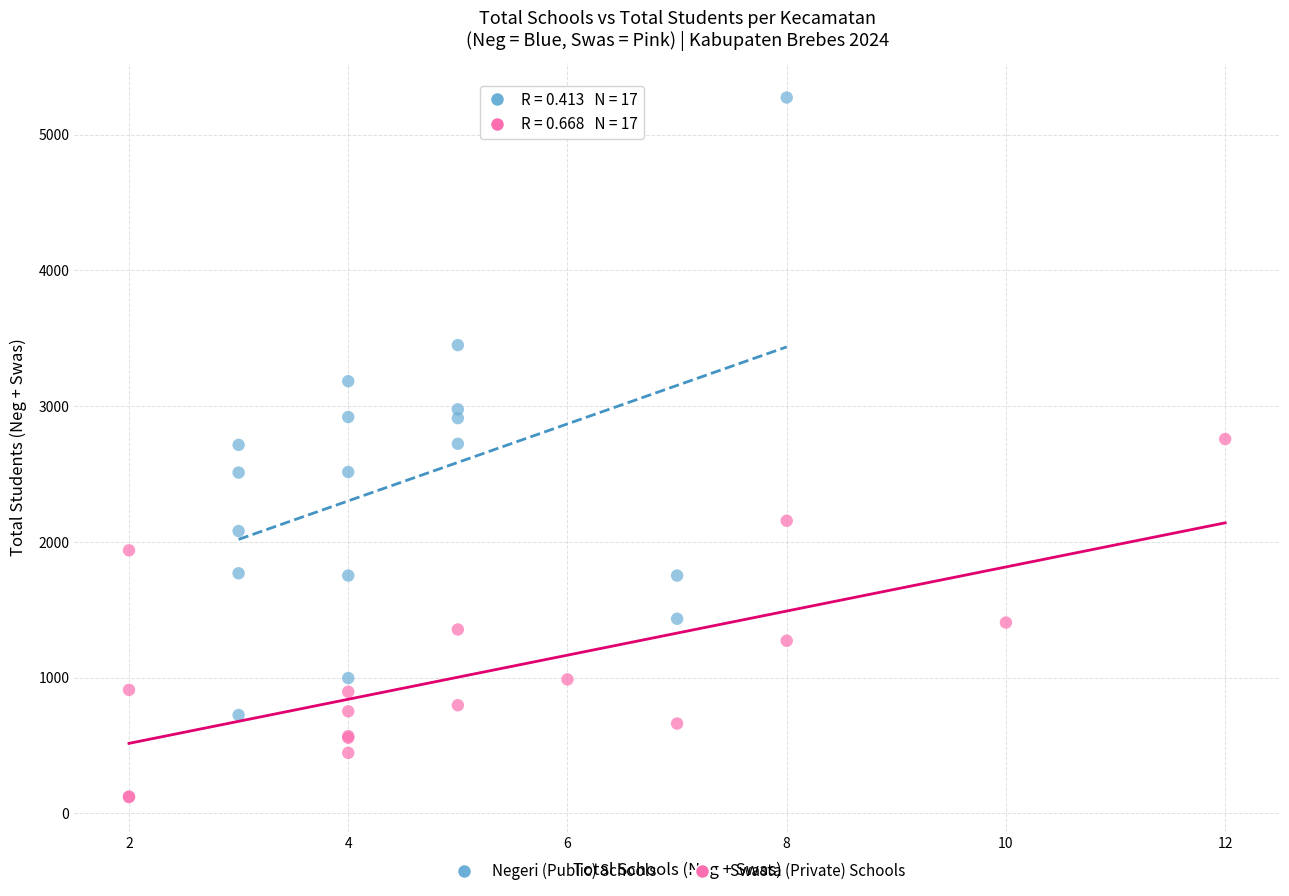

Which series reaches the minimum Y coordinate?

Swasta (Private) Schools